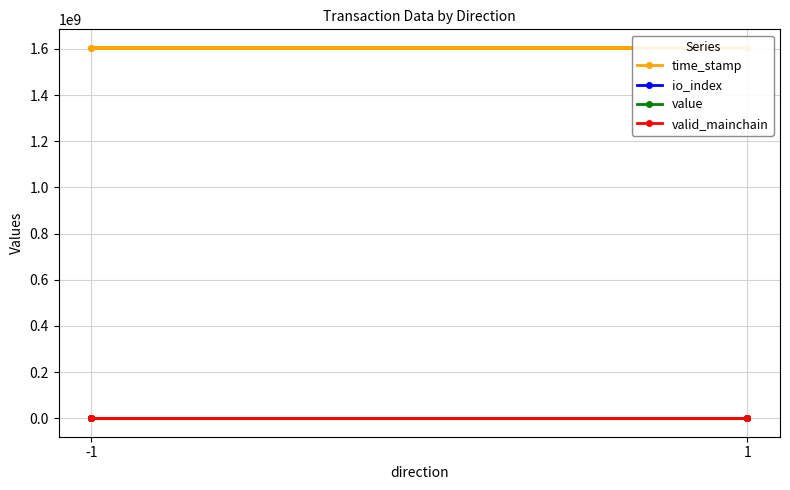

At which label does valid_mainchain reach its minimum?

-1